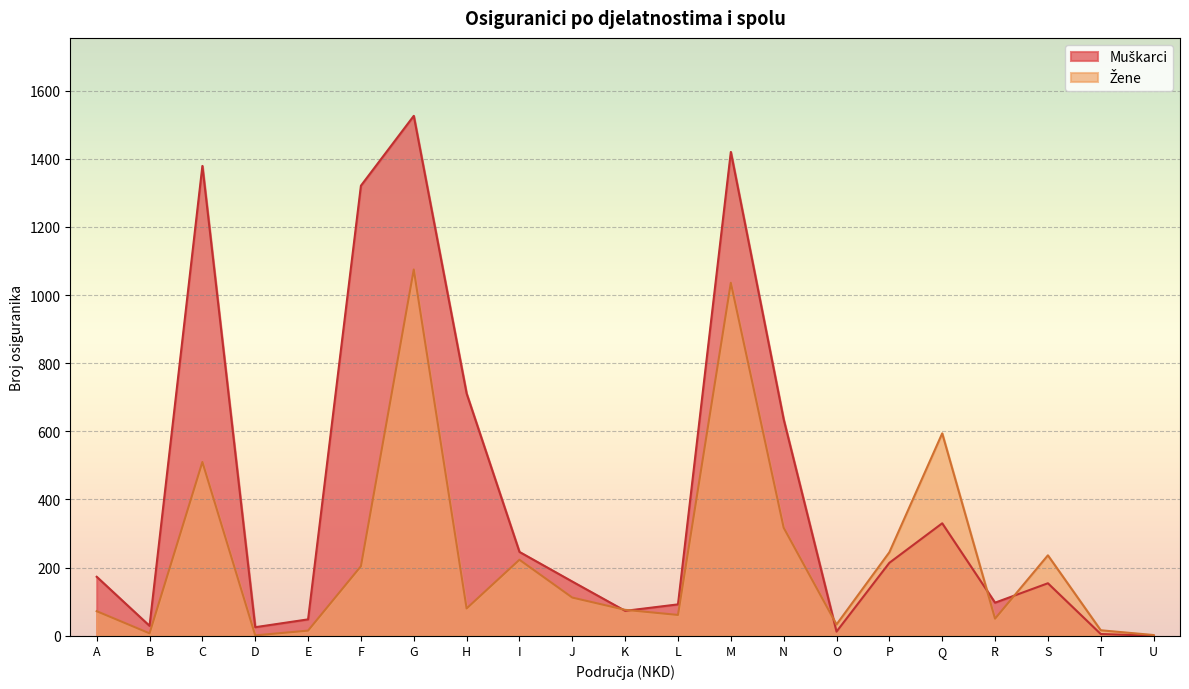

True or false: Žene has more than 1 interior local peaks.

True